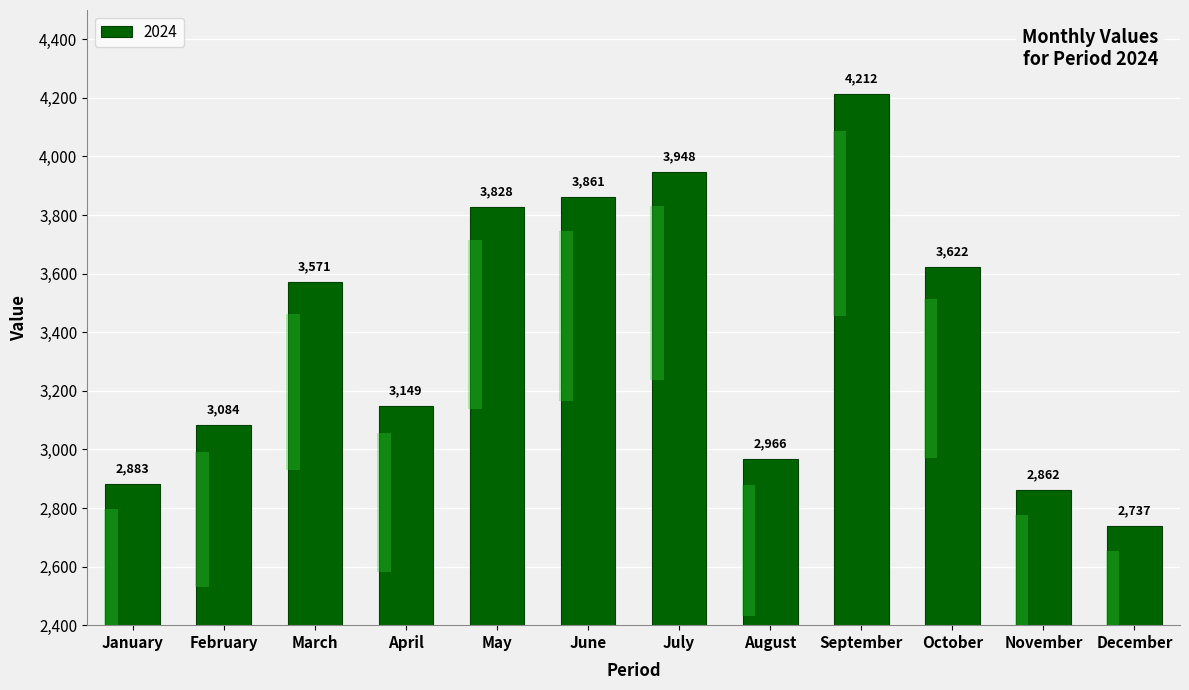

The chart shows a value of 6707 at July. True or false?

False